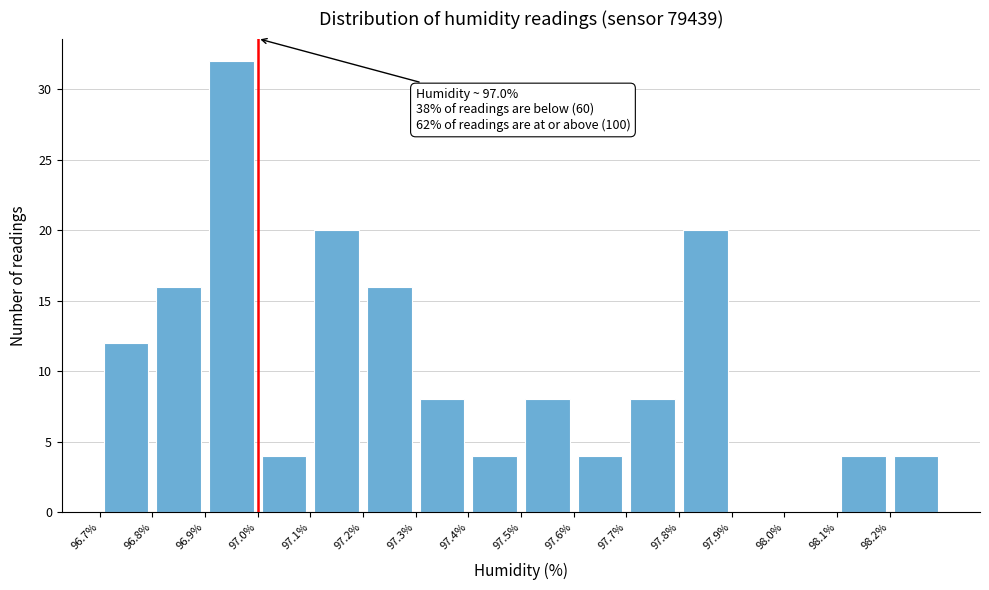

Which range on the x-axis has the tallest bar?

96.9 to 97.0